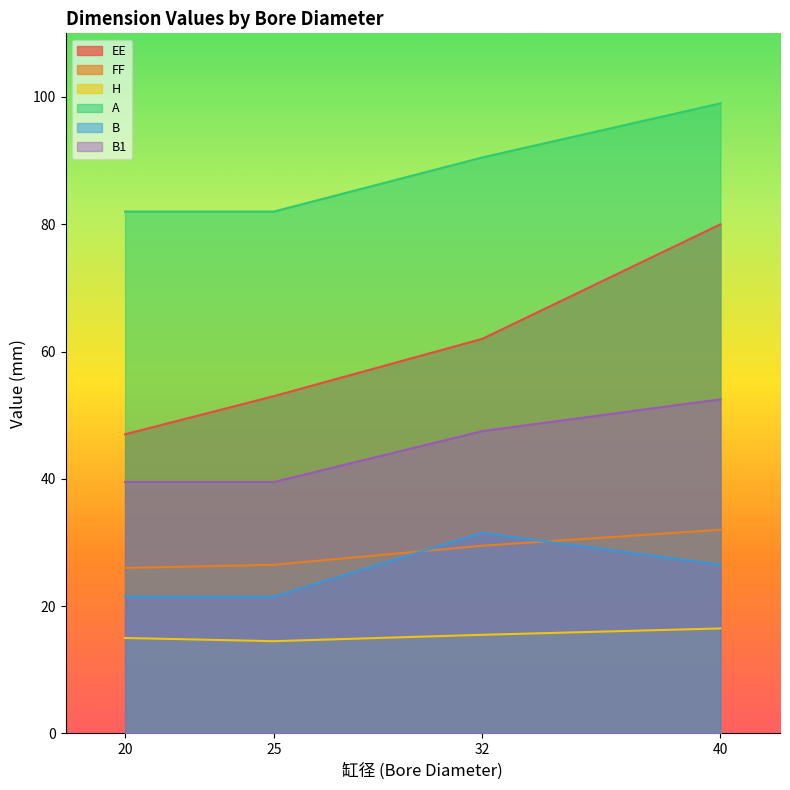

How many data points does each series have?

4